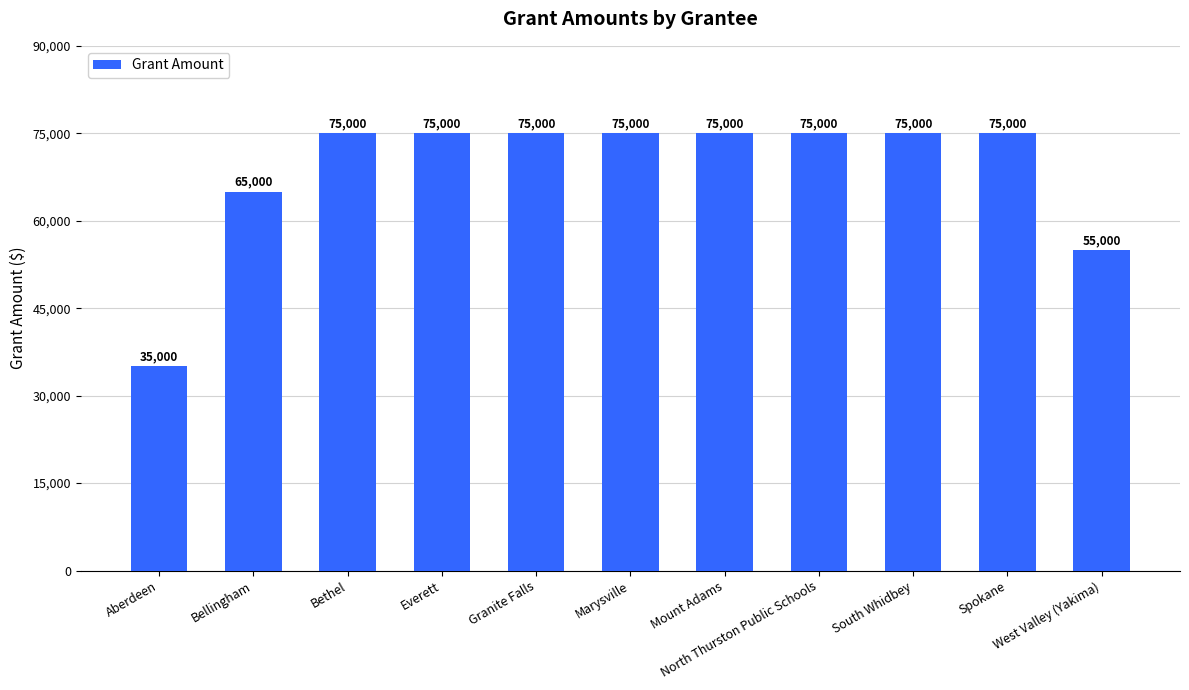

What is the greatest value displayed?

75000